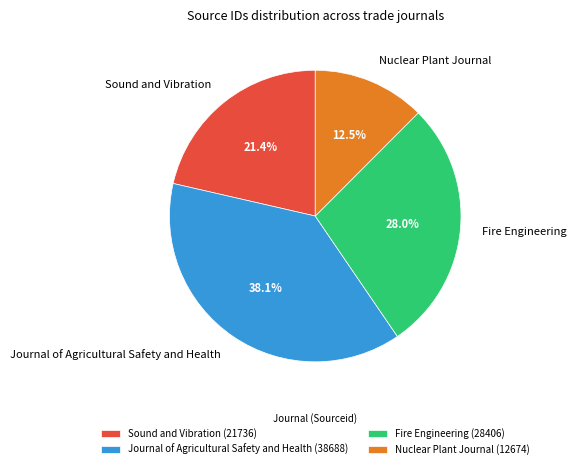

Rank the categories by value from lowest to highest.

Nuclear Plant Journal, Sound and Vibration, Fire Engineering, Journal of Agricultural Safety and Health